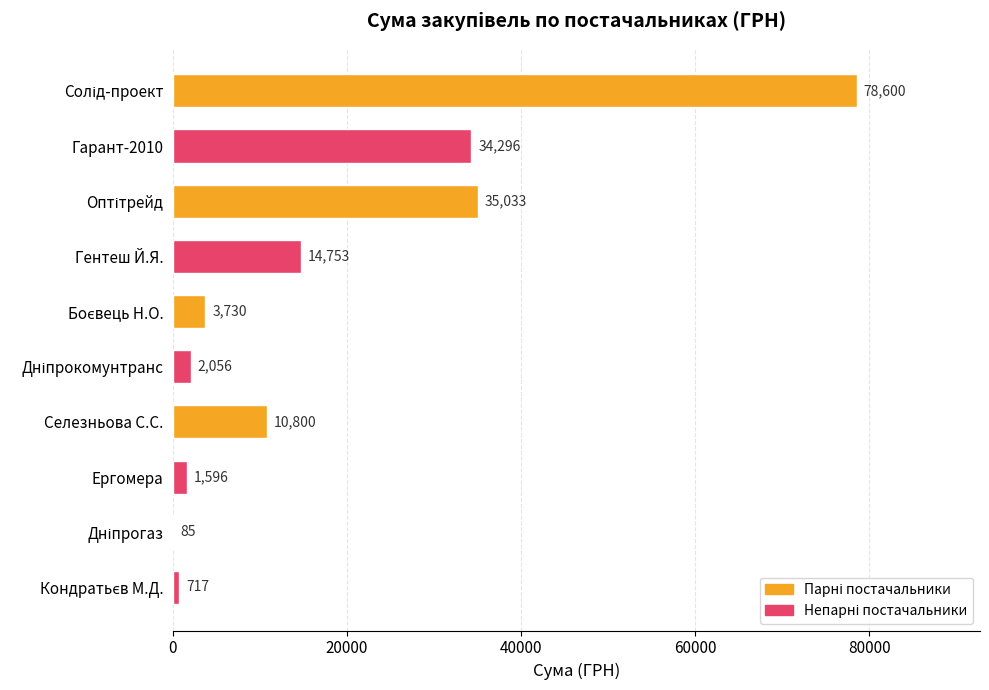

What is the greatest value displayed?

78600.0